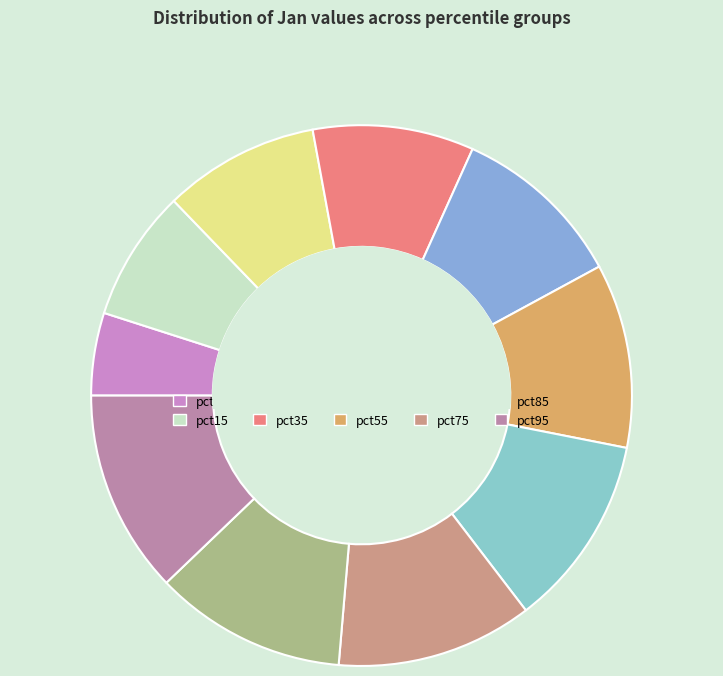

Count the number of slices in the pie.

10